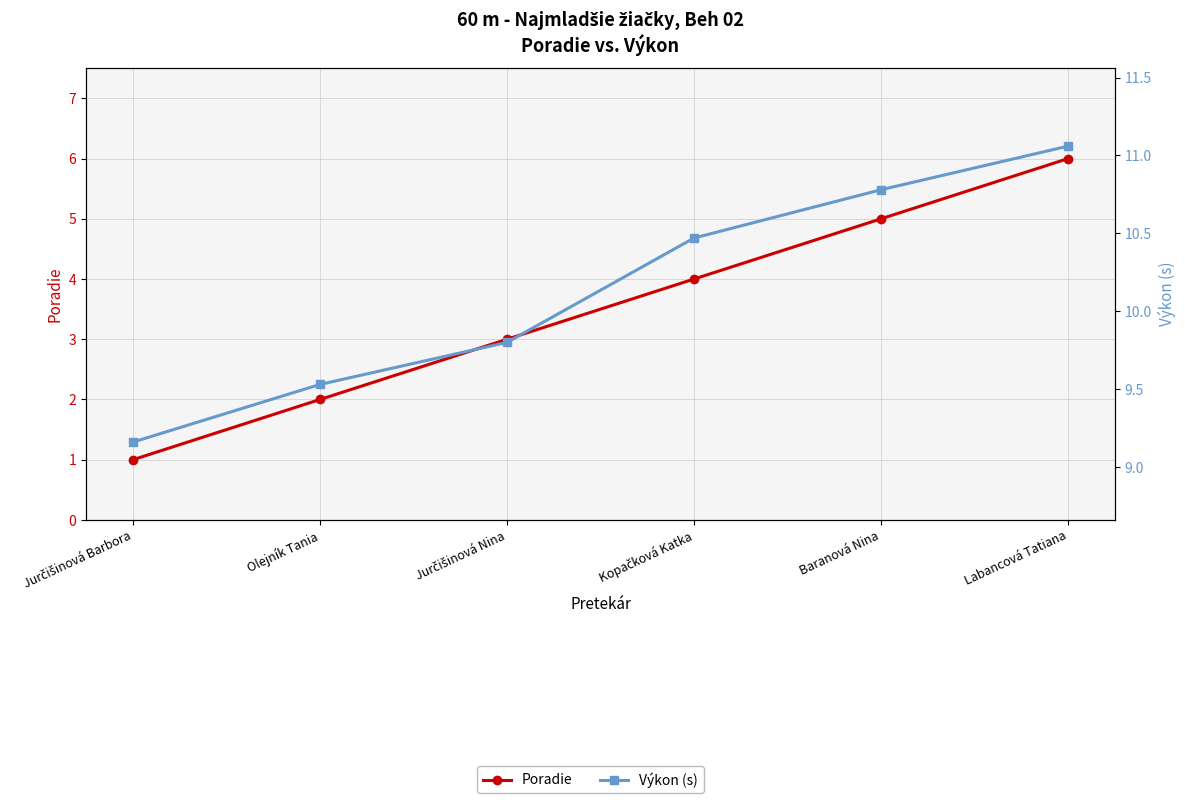

Does the chart have visible grid lines?

Yes